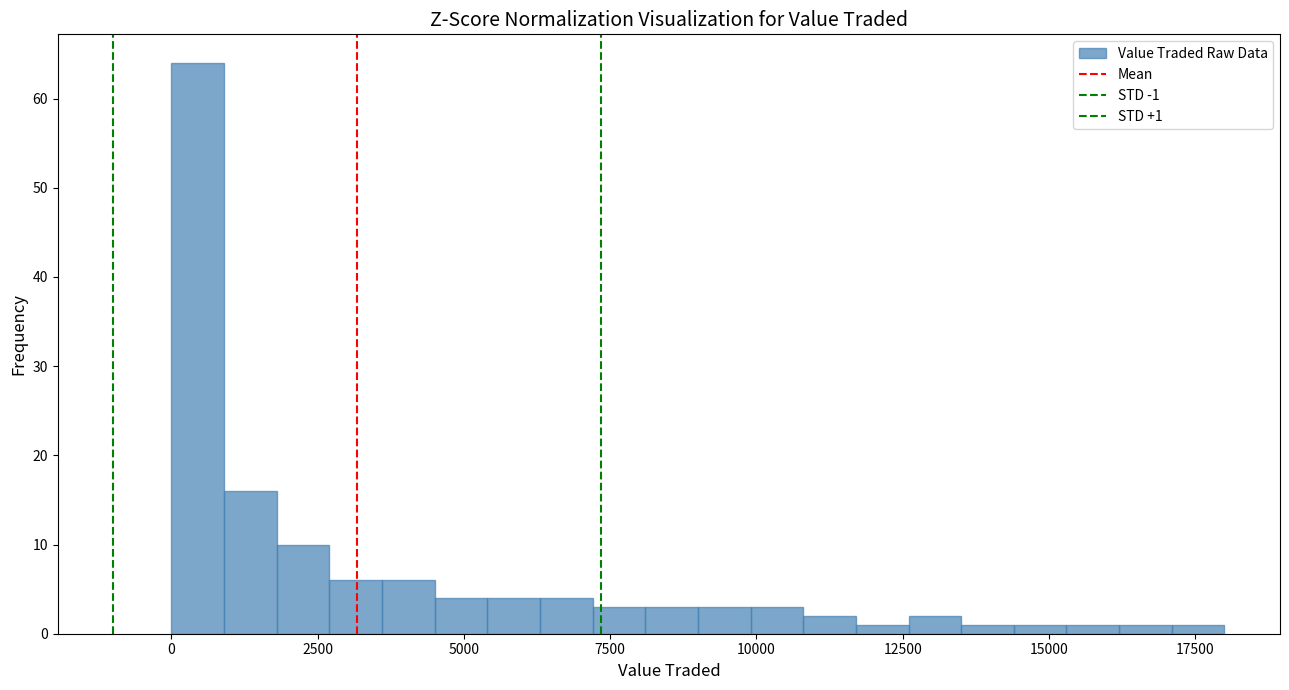

Around what value on the x-axis is the tallest bar? Give the approximate position of its centre, as read against the axis.

500